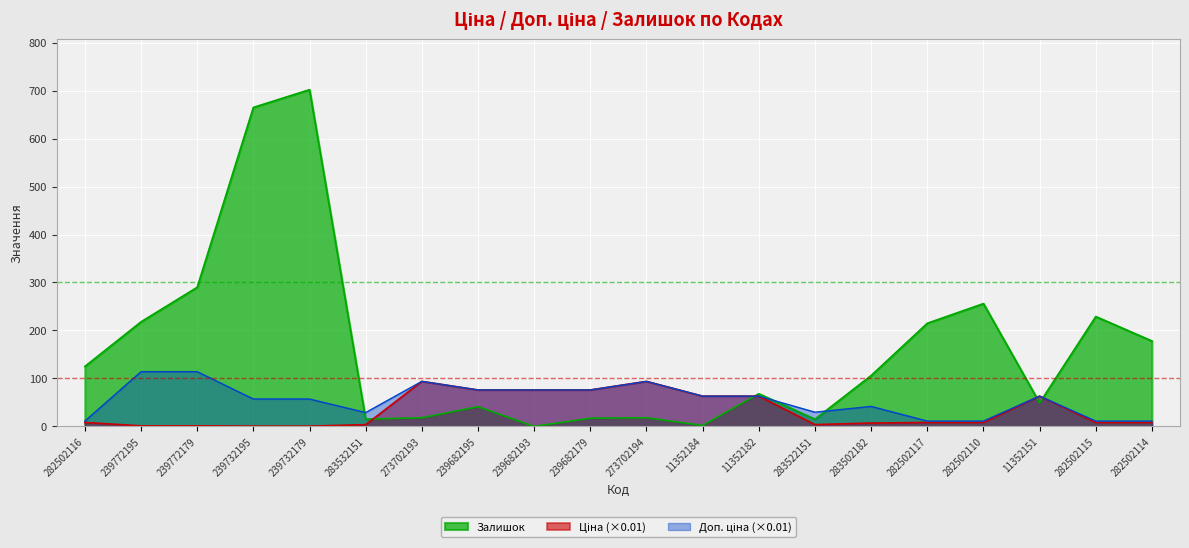

True or false: Ціна has more than 1 points higher than both neighbors.

True